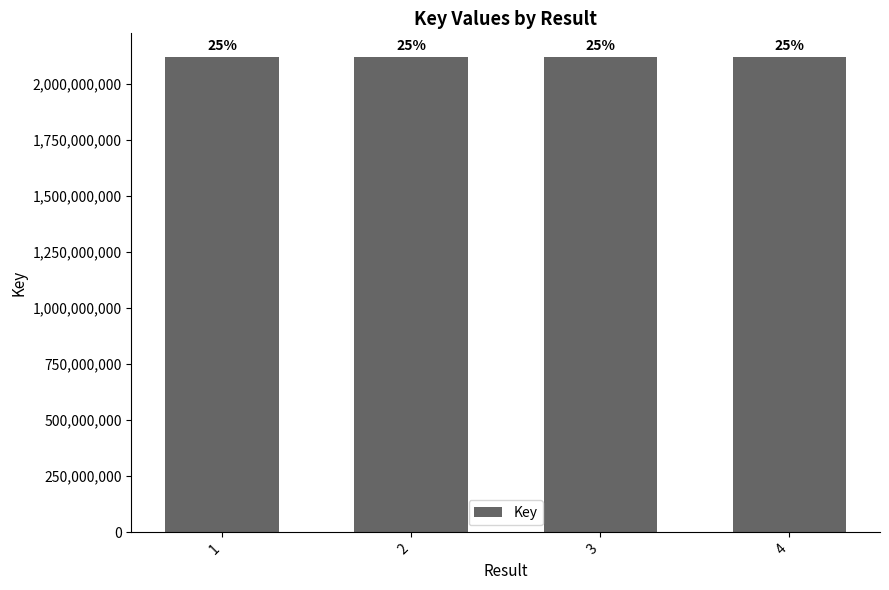

True or false: the data shows 3366439303 at 1.

False